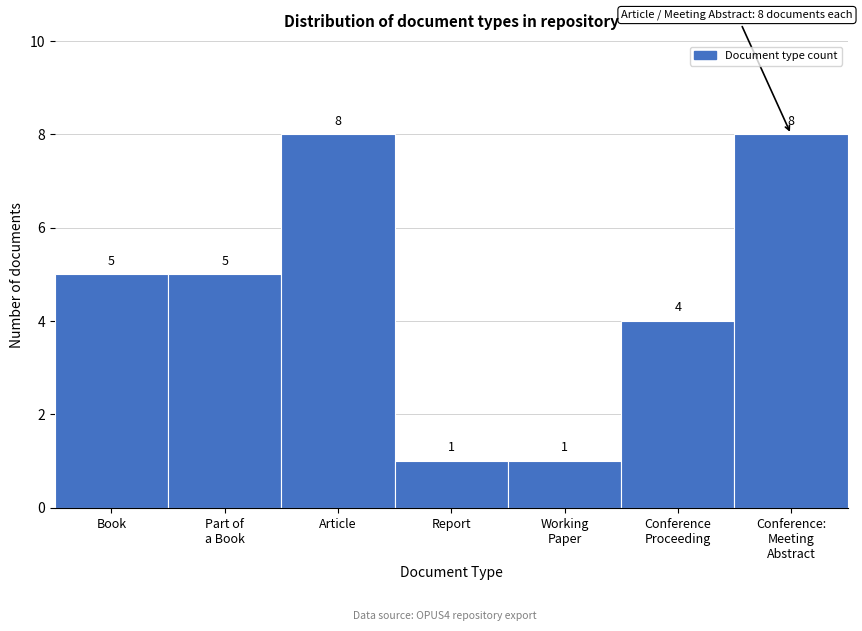

Reading right to left, transcribe all the data shown in this chart.

8	4	1	1	8	5	5